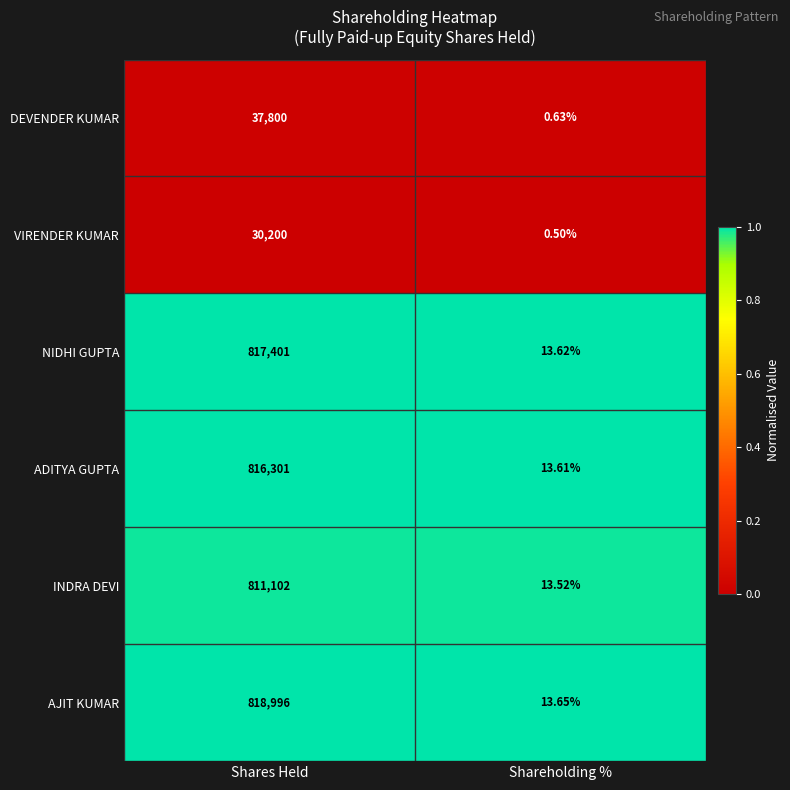

At which label does NIDHI GUPTA reach its peak?

Shares Held